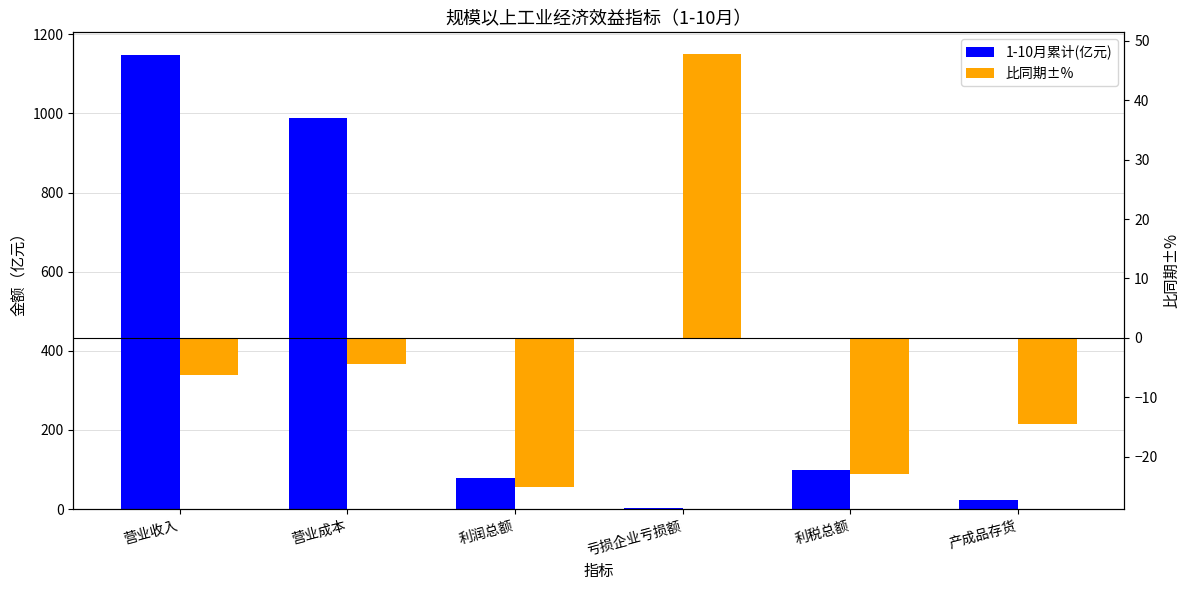

At 产成品存货, list the series in order from smallest to largest.

比同期±%, 1-10月累计(亿元)